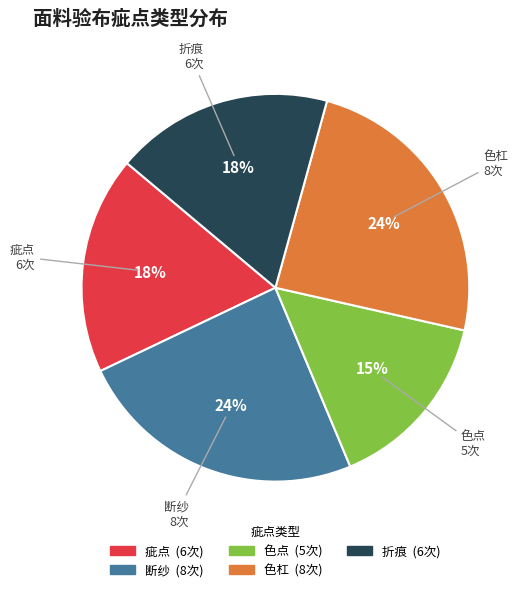

Does any single category account for the majority?

No